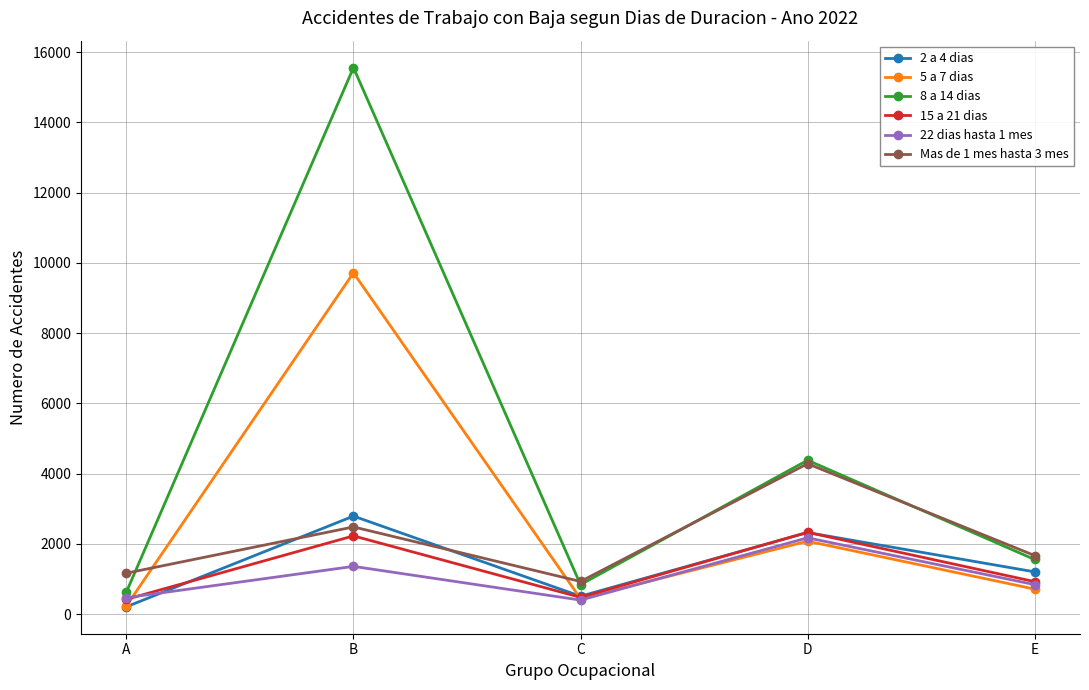

At which category is the sum across all series the highest?

B